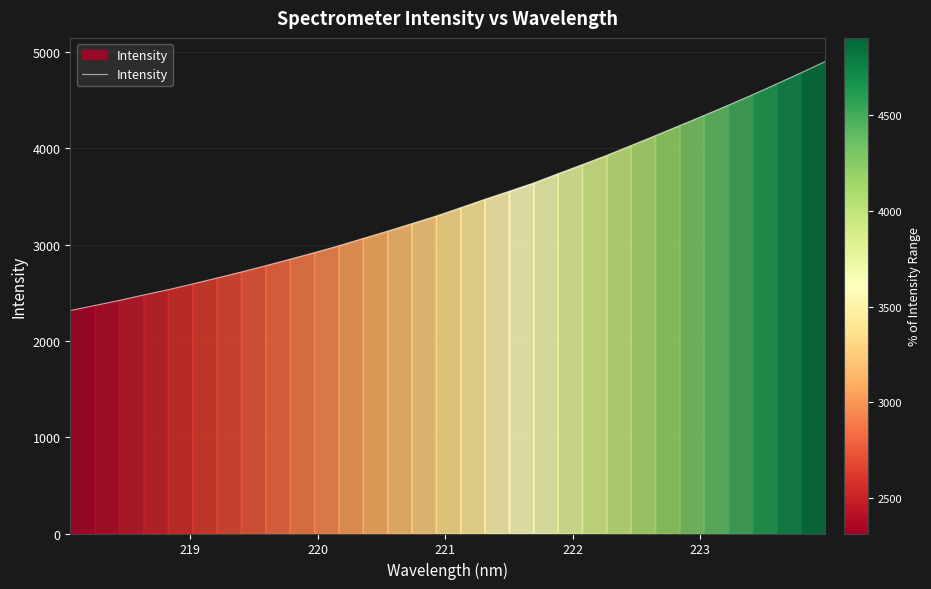

What is the maximum value shown in the chart?

4902.7